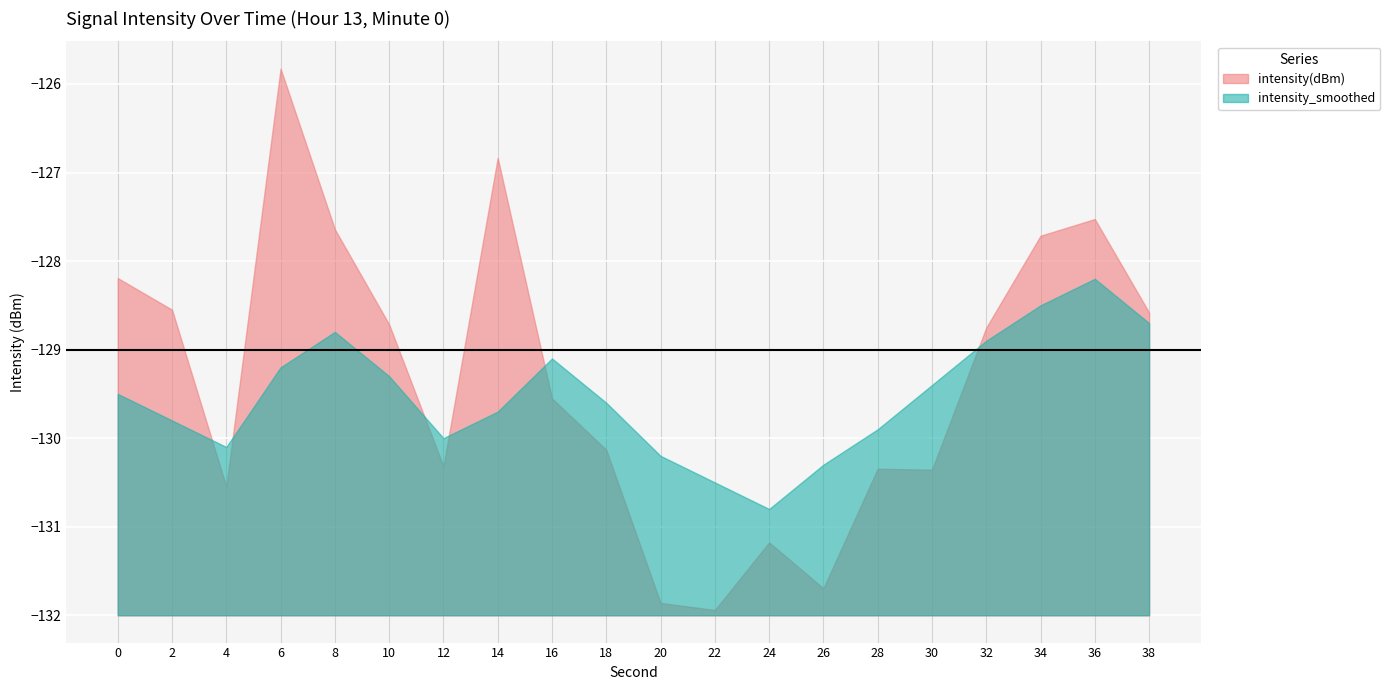

How many data points in intensity_smoothed are above -129?

5